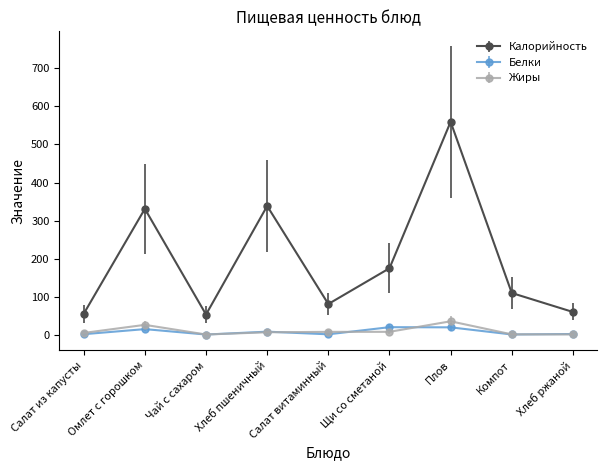

Is this an area chart (filled region under the line)?

No